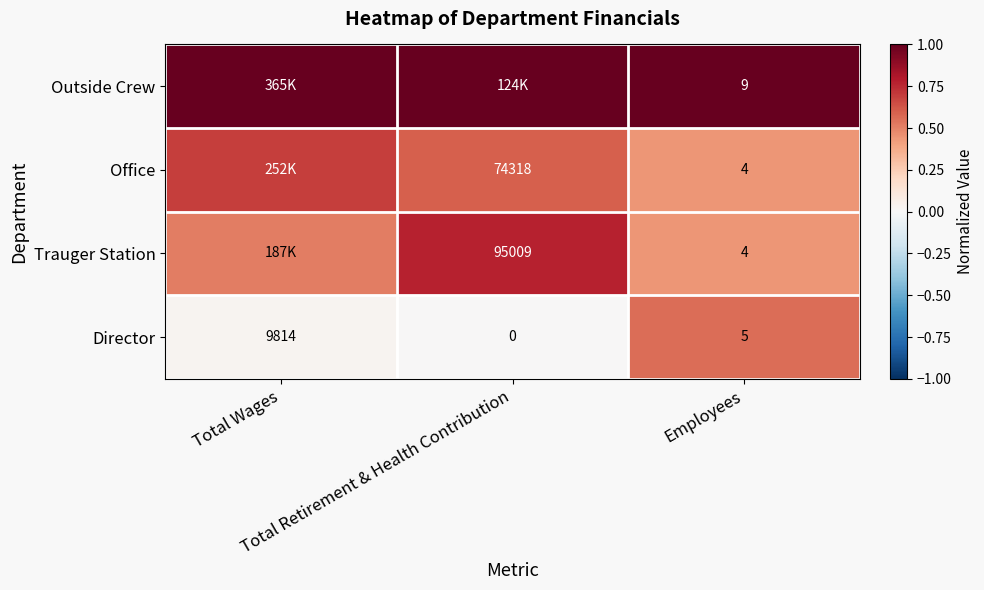

Count the Trauger Station values in the range 0 to 1.

3